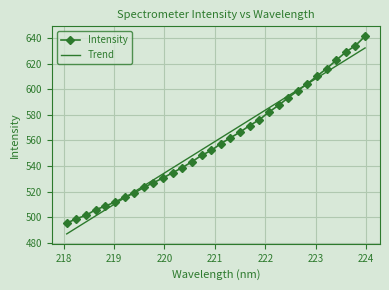

What is the label of the 6th point from the left?

219.0156